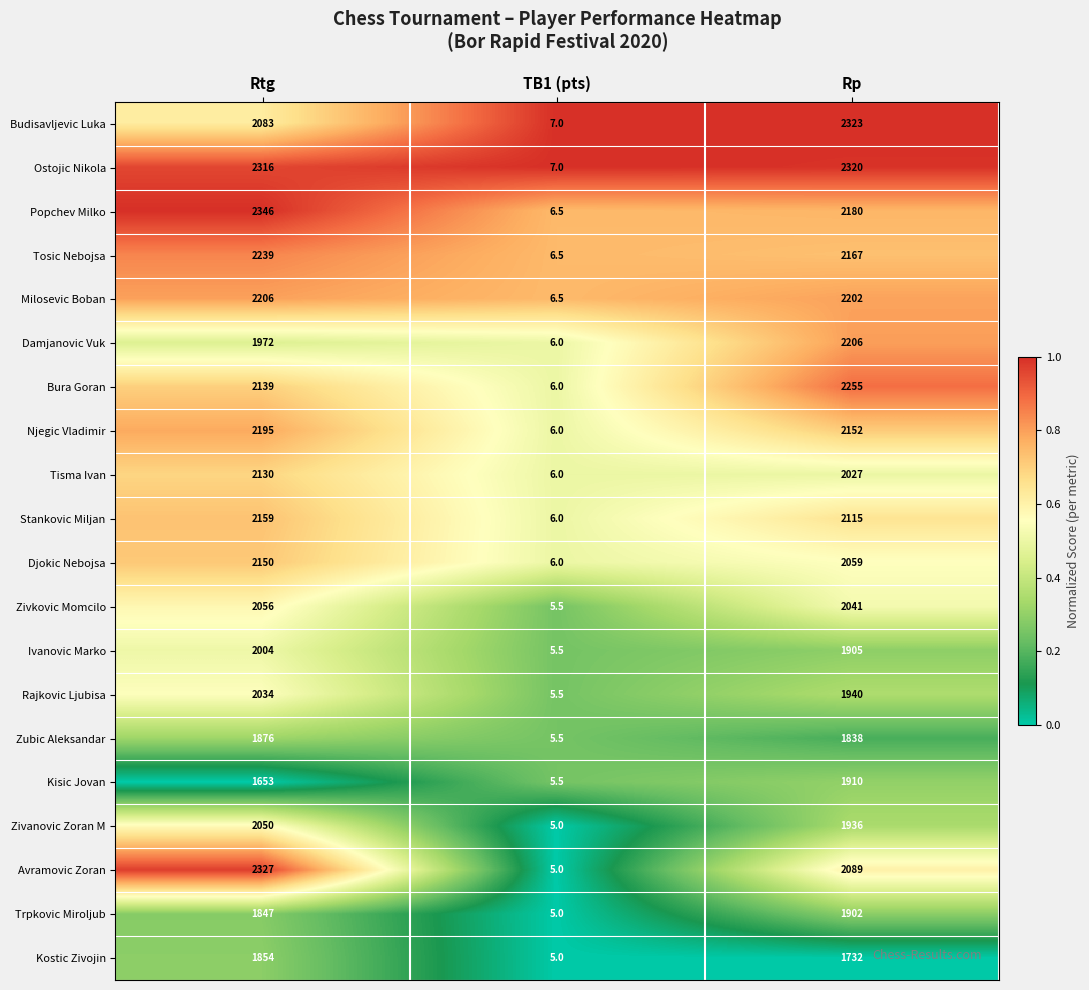

Which category has the lowest value across all series?

TB1 (pts)